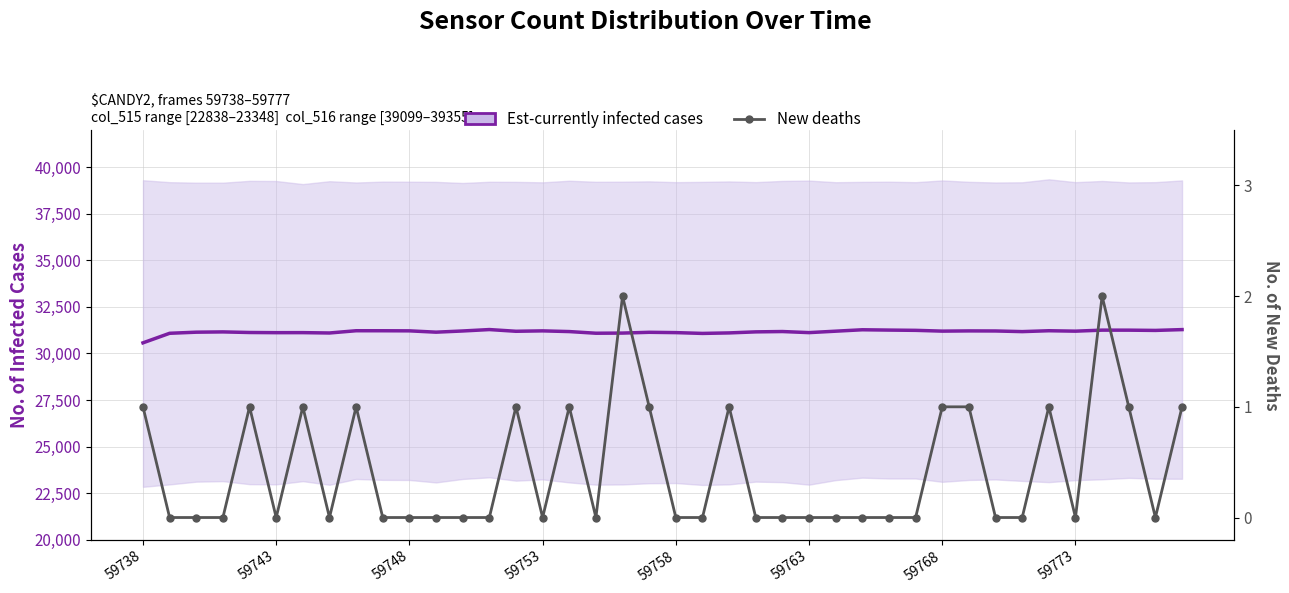

At which category does the chart reach its peak across all series?

18